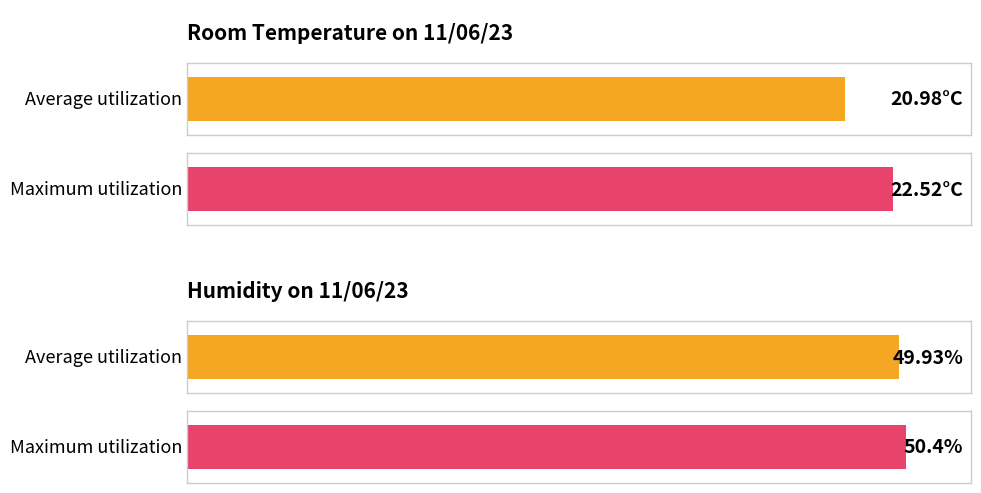

Are the bars horizontal?

Yes